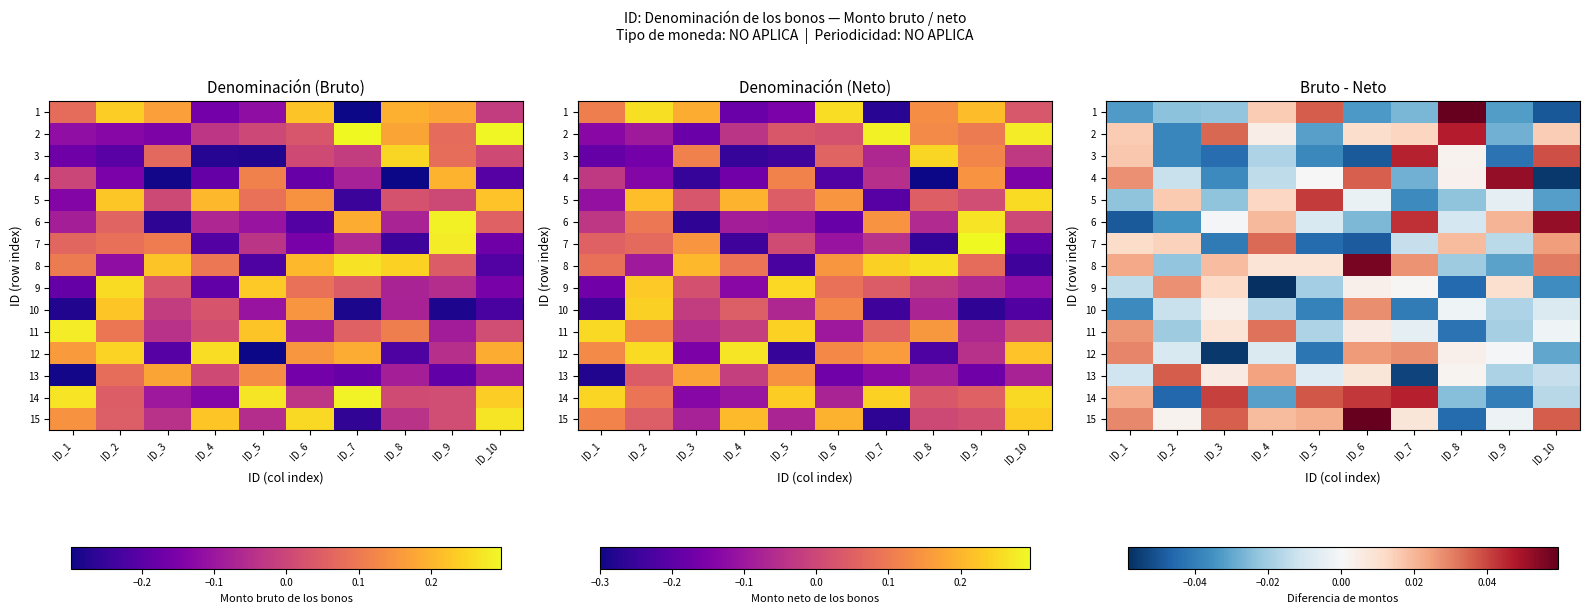

How many values in the 10 series exceed 0?

2